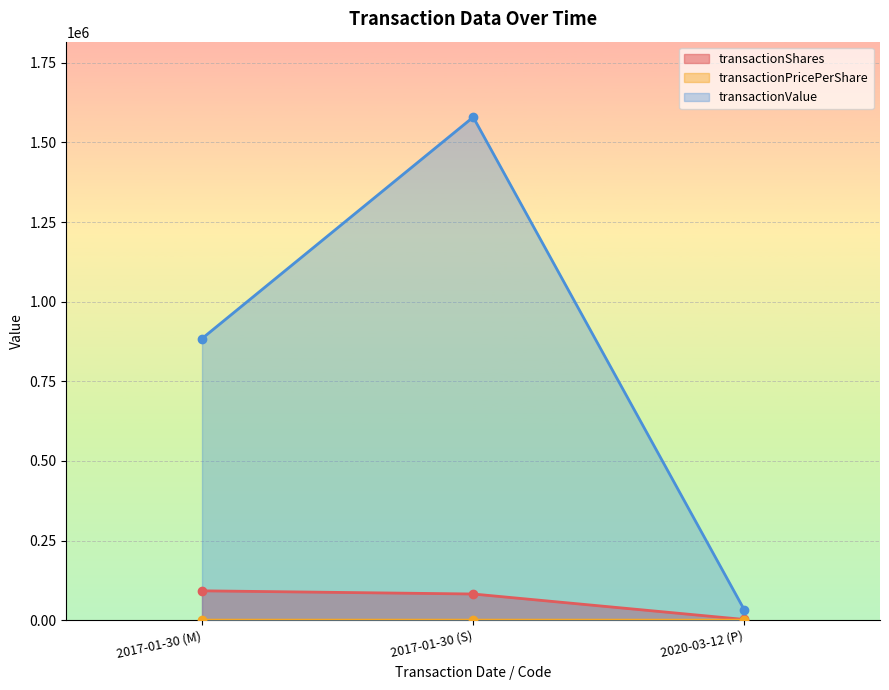

What are all the series names shown in the legend?

transactionShares, transactionPricePerShare, transactionValue